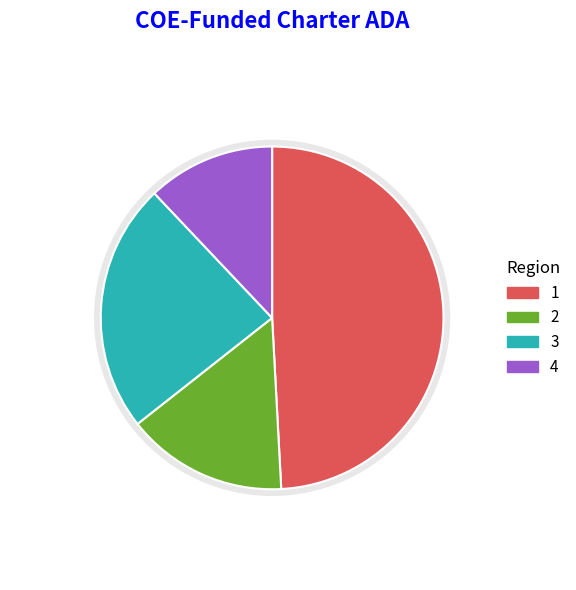

Does Leadership Military Academy represent more than half of the total?

No